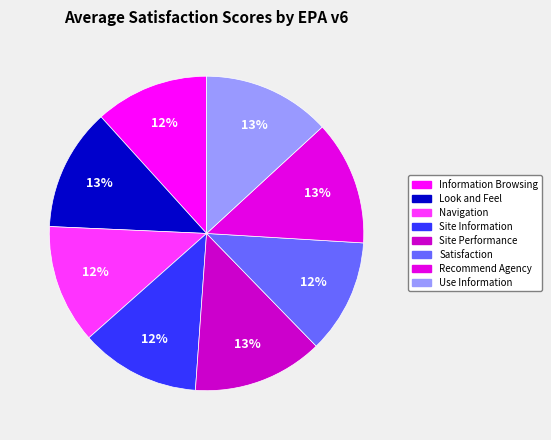

To the nearest percent, what percentage of the pie is Satisfaction?

12%